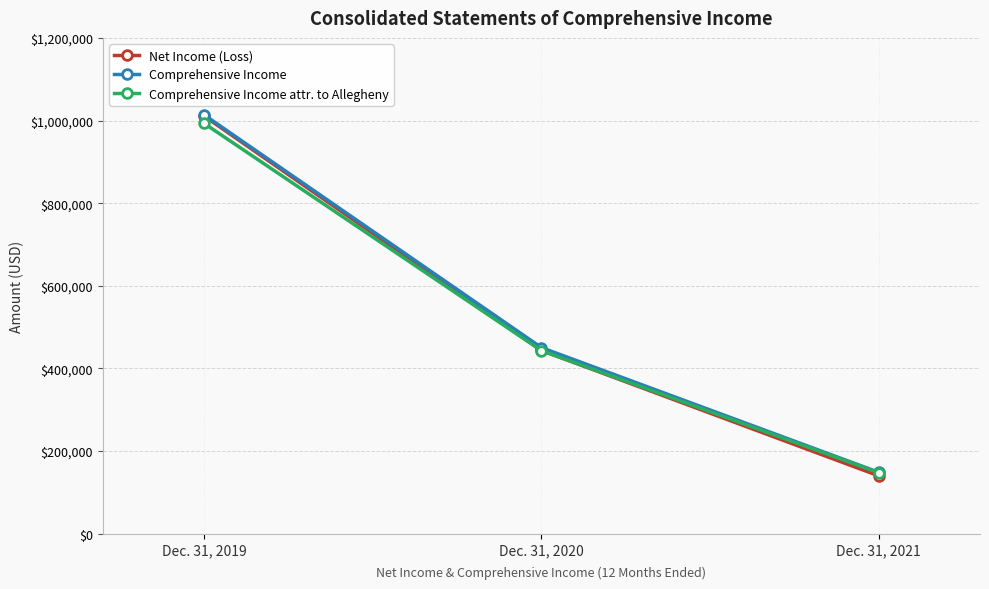

Rank the categories by Comprehensive Income value from lowest to highest.

Dec. 31, 2021, Dec. 31, 2020, Dec. 31, 2019